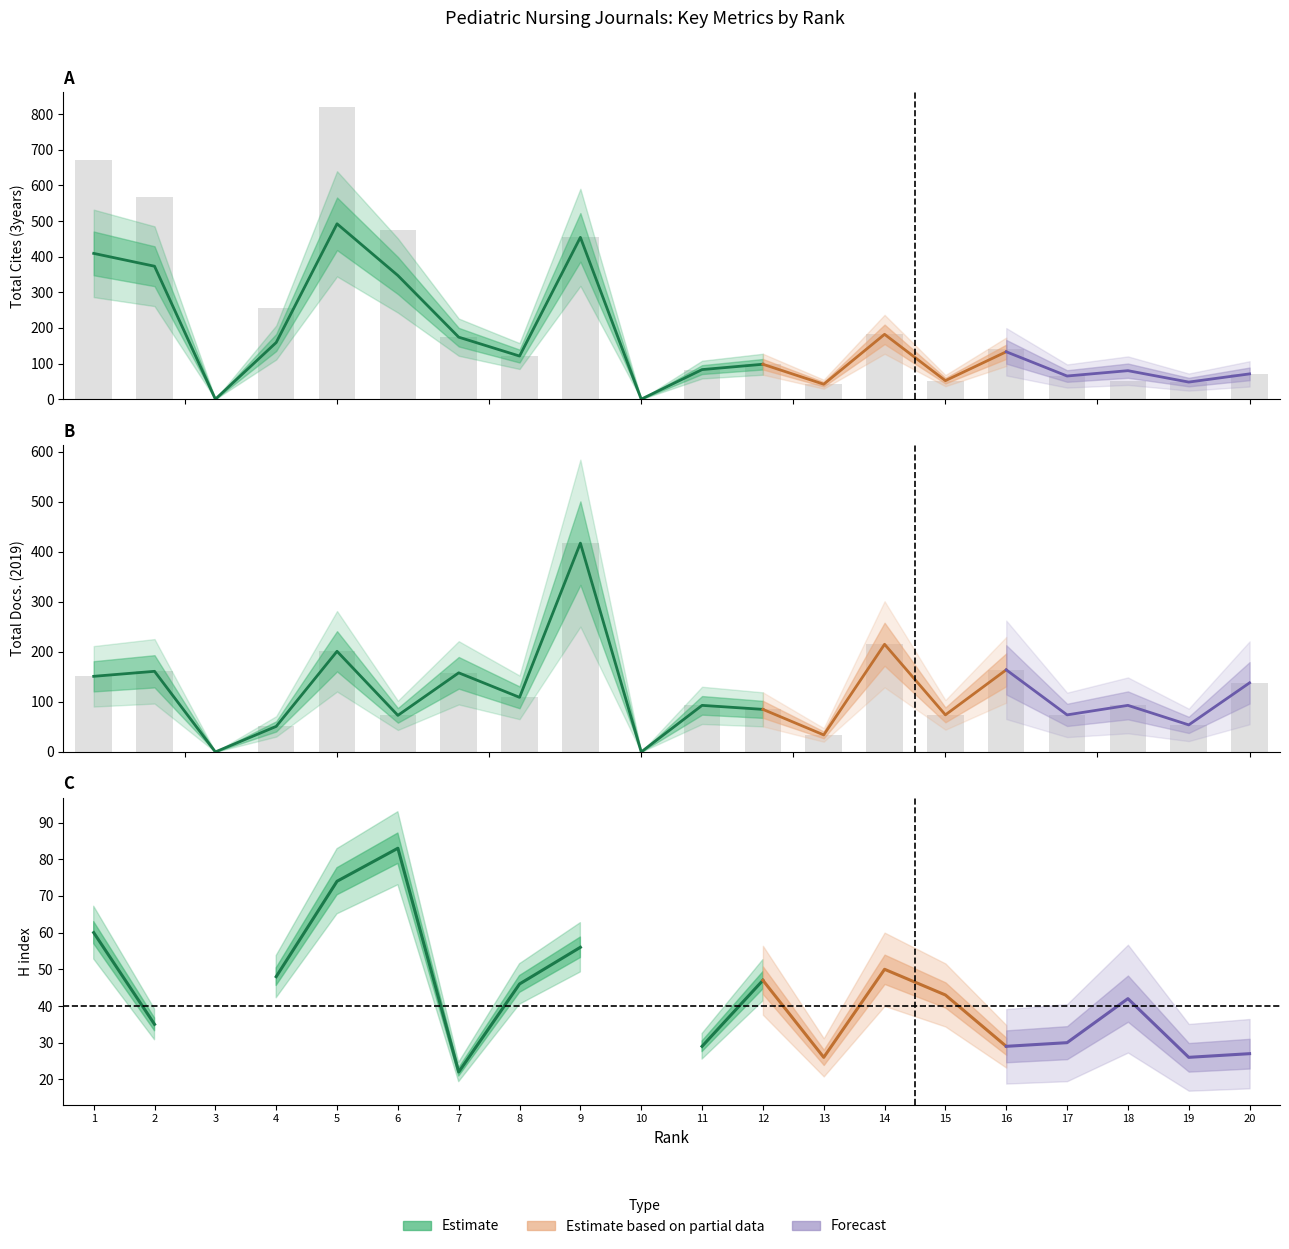

What is the value of the Total Cites (3years) bar at the 4th from the left?

257